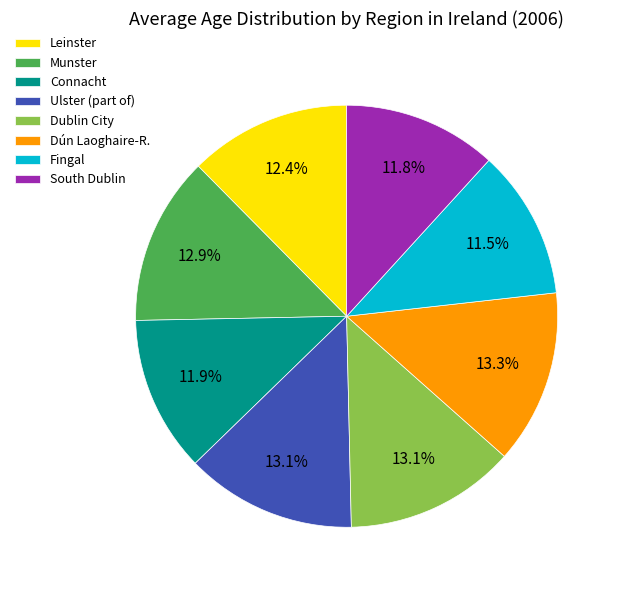

What percentage do Munster and Dublin City together represent?

26.0%